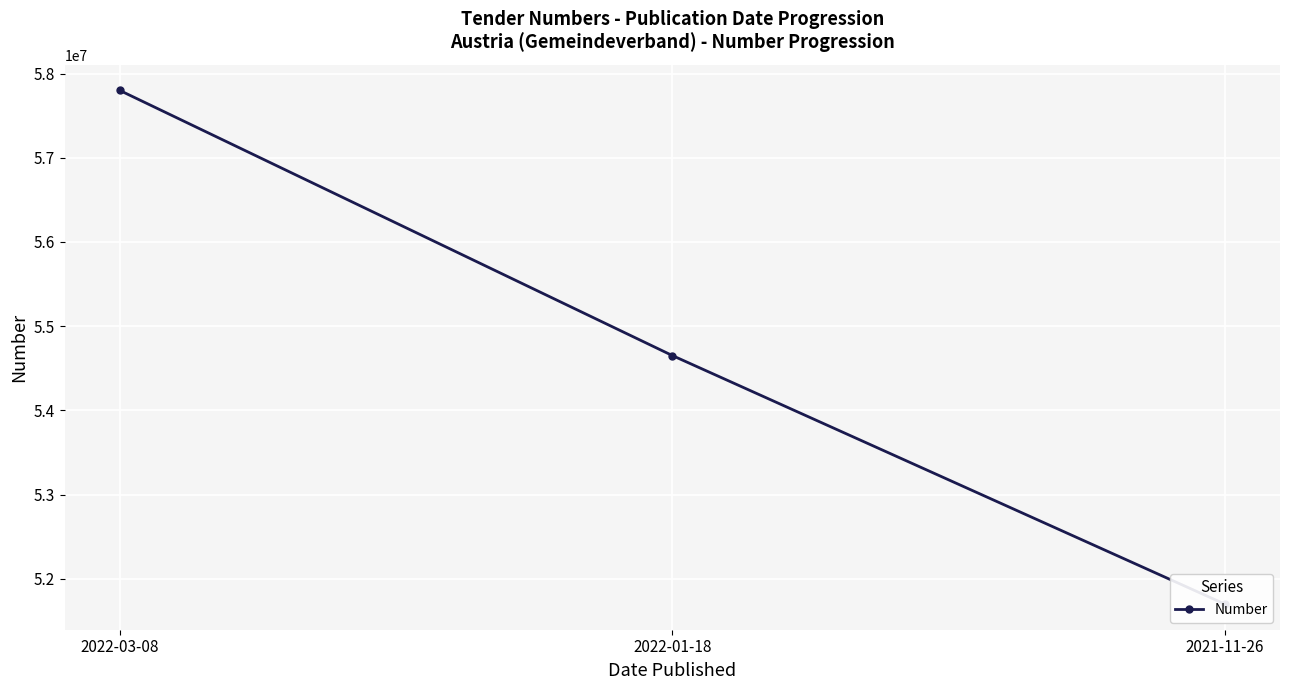

At which category does the chart reach its peak across all series?

2022-03-08